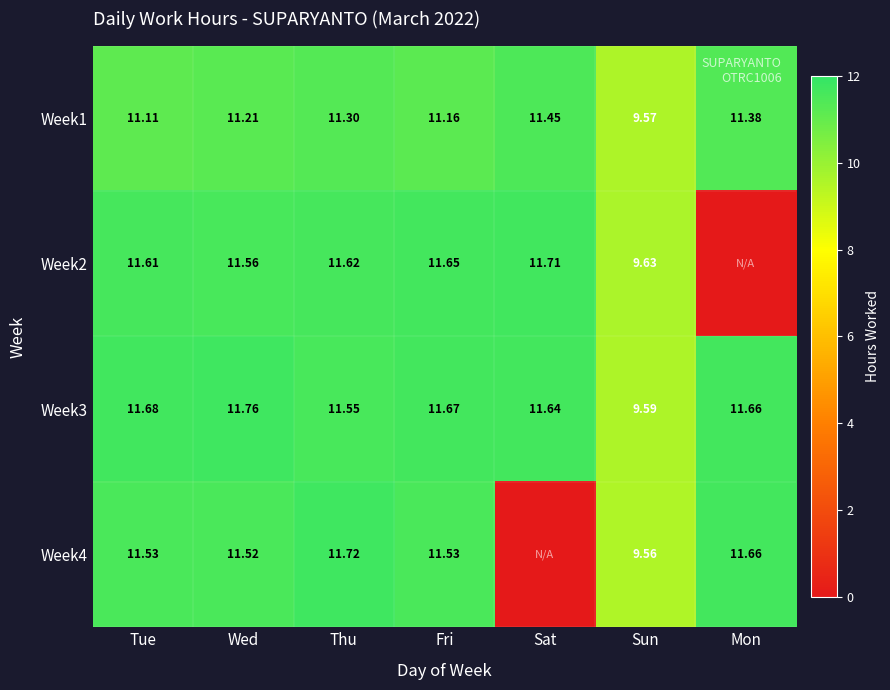

Rank the categories by Week1 value from lowest to highest.

Sun, Tue, Fri, Wed, Thu, Mon, Sat